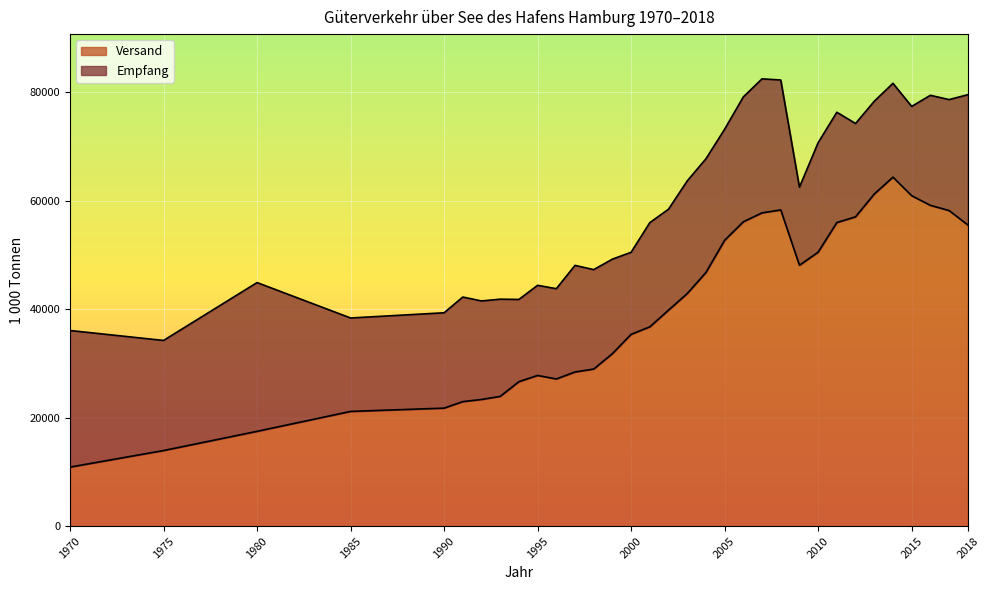

True or false: Empfang and Versand intersect in this chart.

False